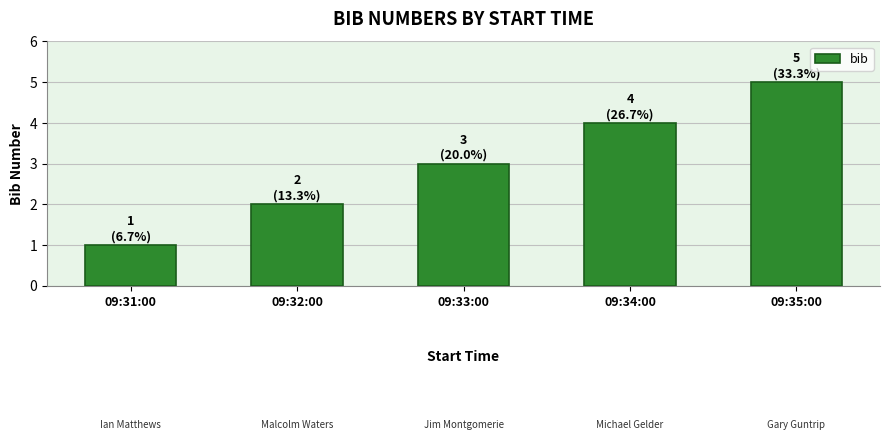

Reading right to left, list all the values displayed in this chart.

5	4	3	2	1